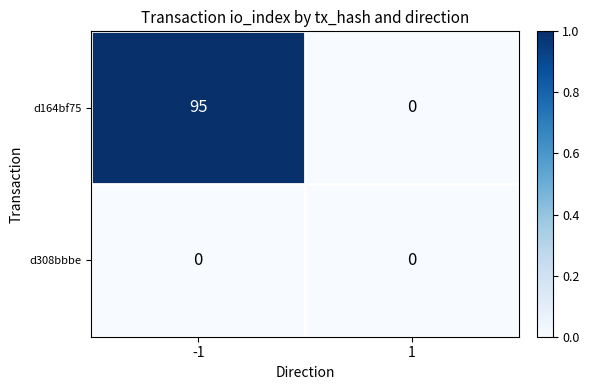

Is it true that d164bf75 equals -34 at 1?

False